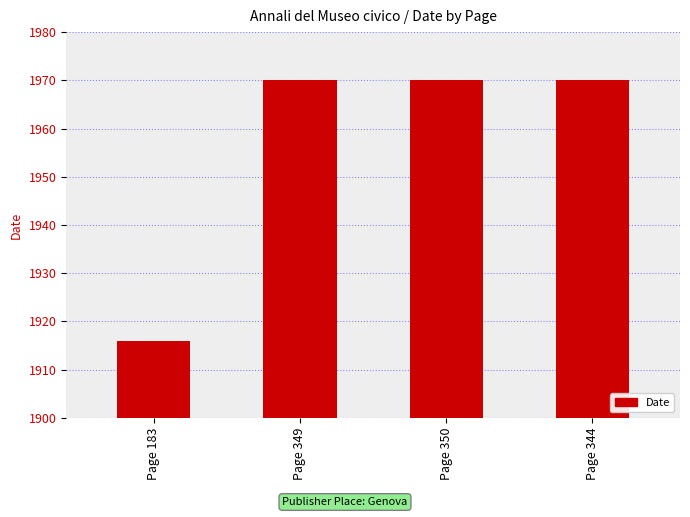

What is the label of the 3rd bar from the left?

Page 350